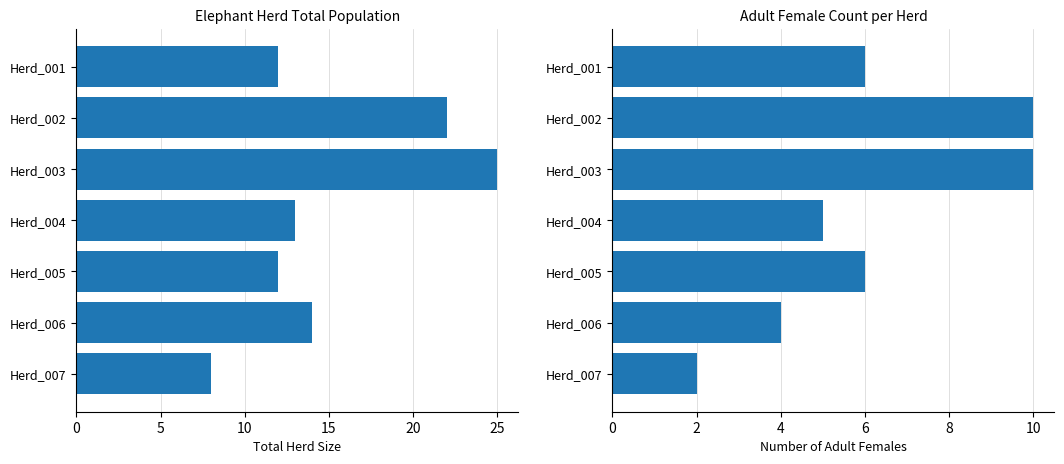

At Herd_006, list the series in order from largest to smallest.

Total, Adult Female